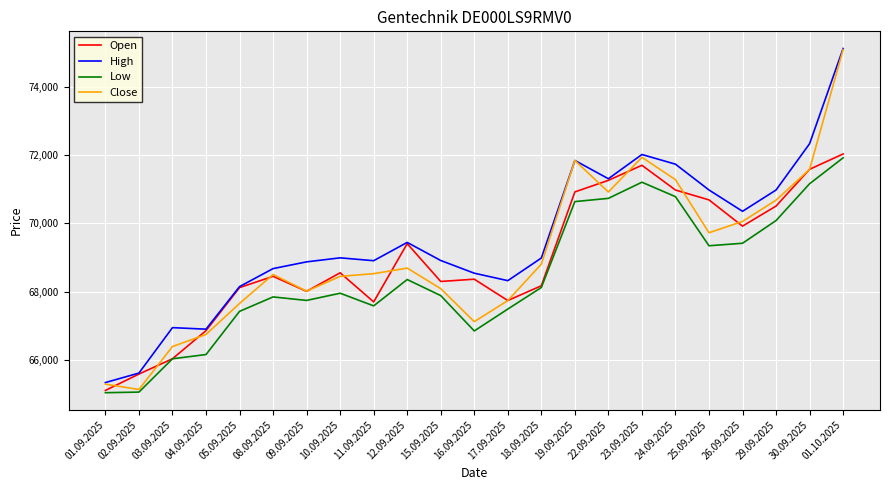

Is the value of Open at 12.09.2025 greater than the value of High at 25.09.2025?

No